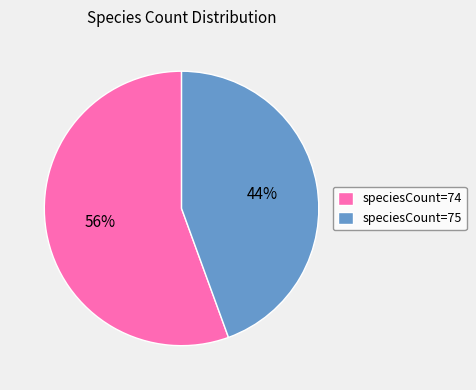

Count the number of slices in the pie.

2